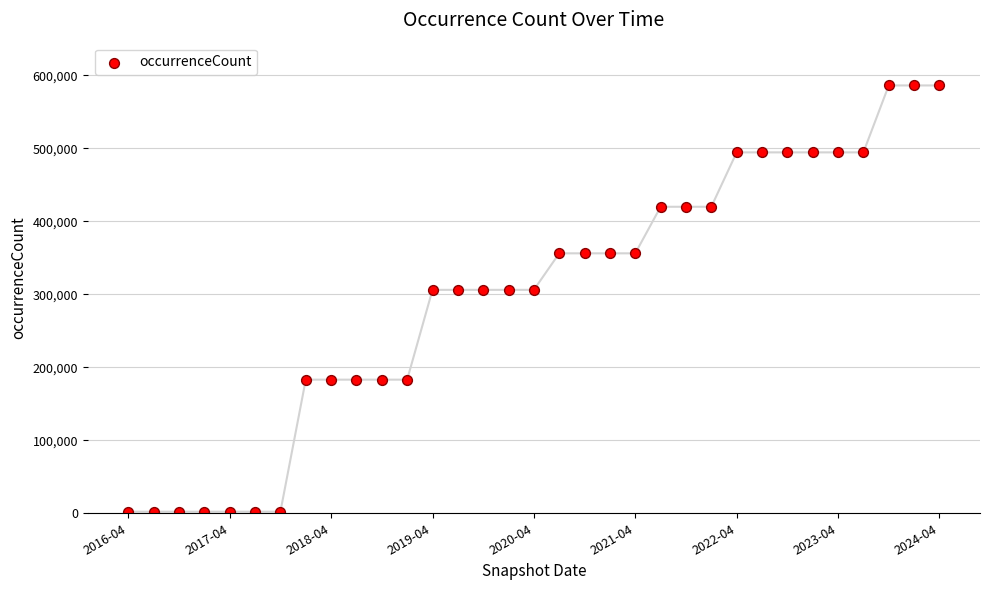

What is the range of Y values (max minus min)?

584086